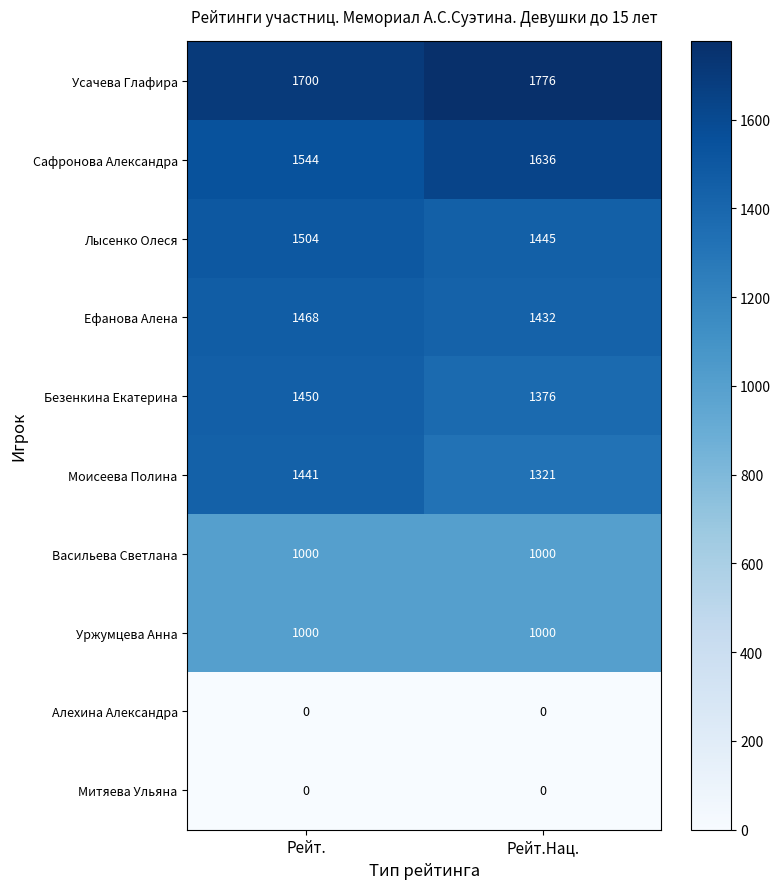

Is it true that Безенкина Екатерина equals 1450 at Рейт.?

True